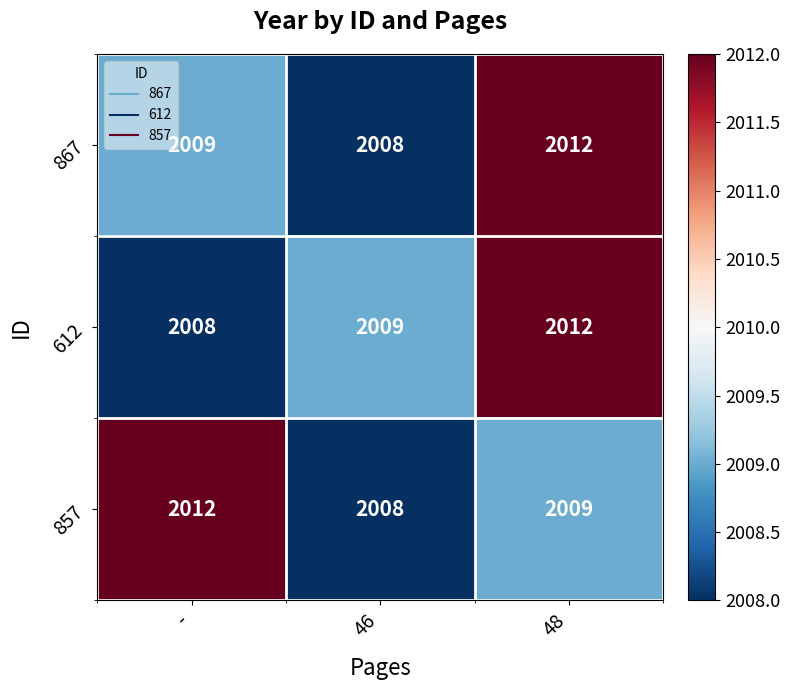

Count the number of categories in the chart.

3